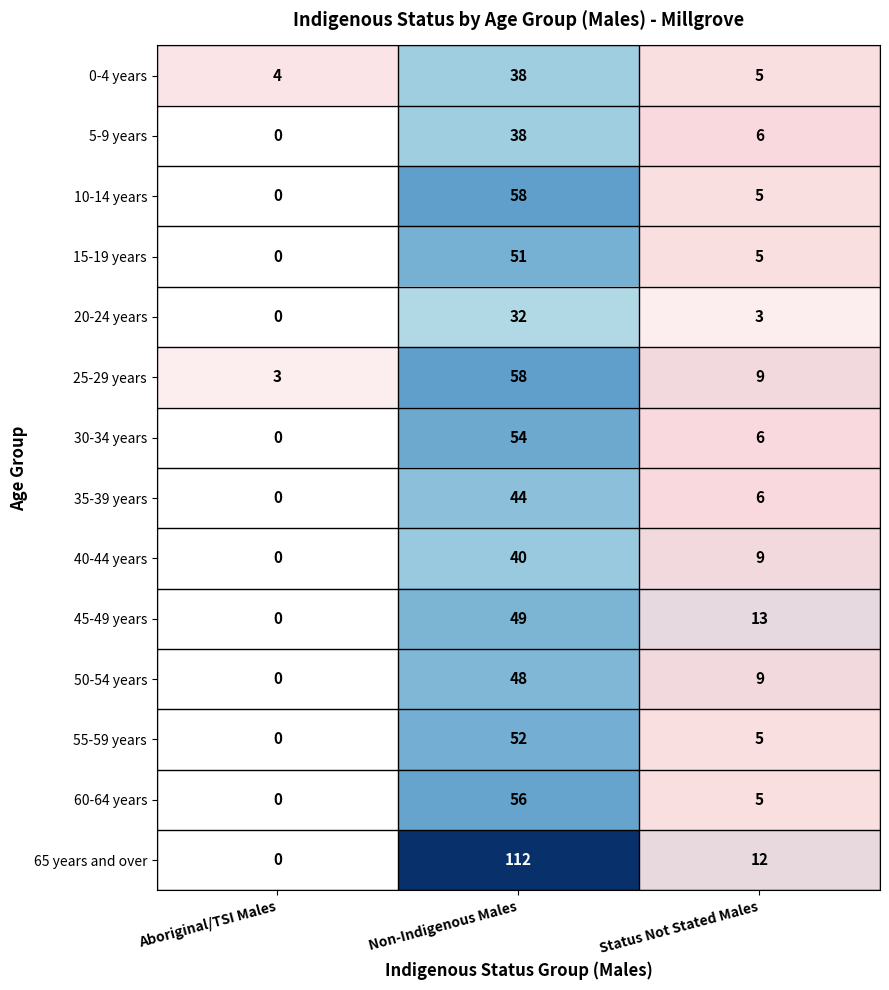

At which category is the sum across all series the highest?

Non-Indigenous Males